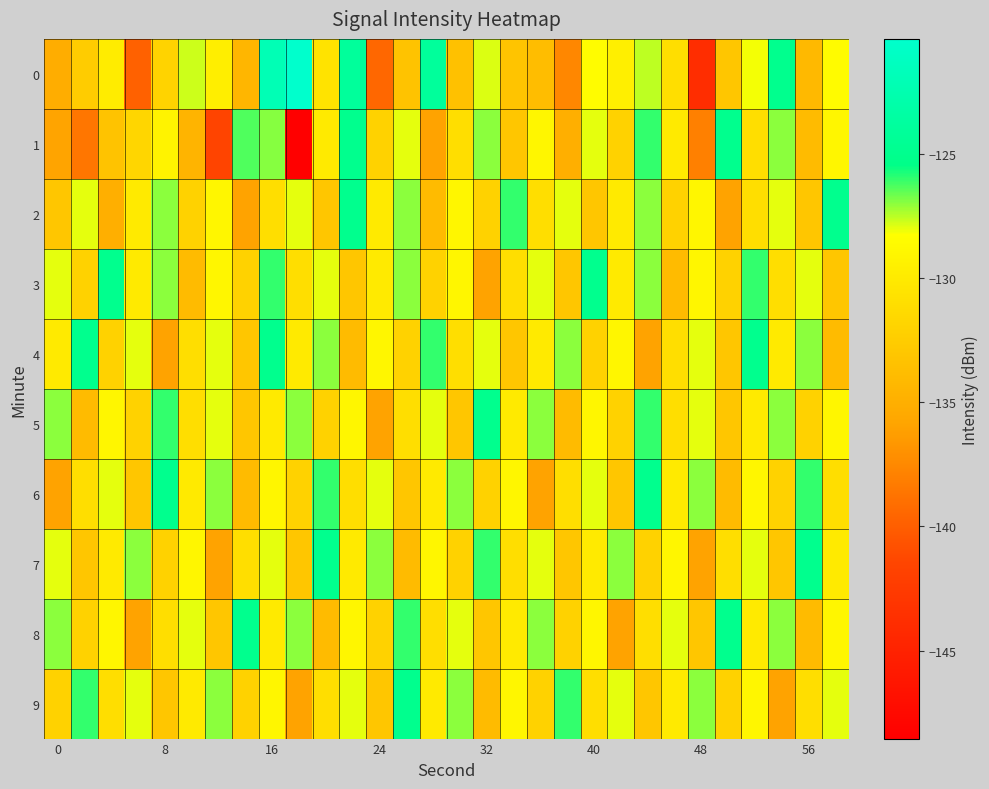

How many distinct data groups are displayed?

10